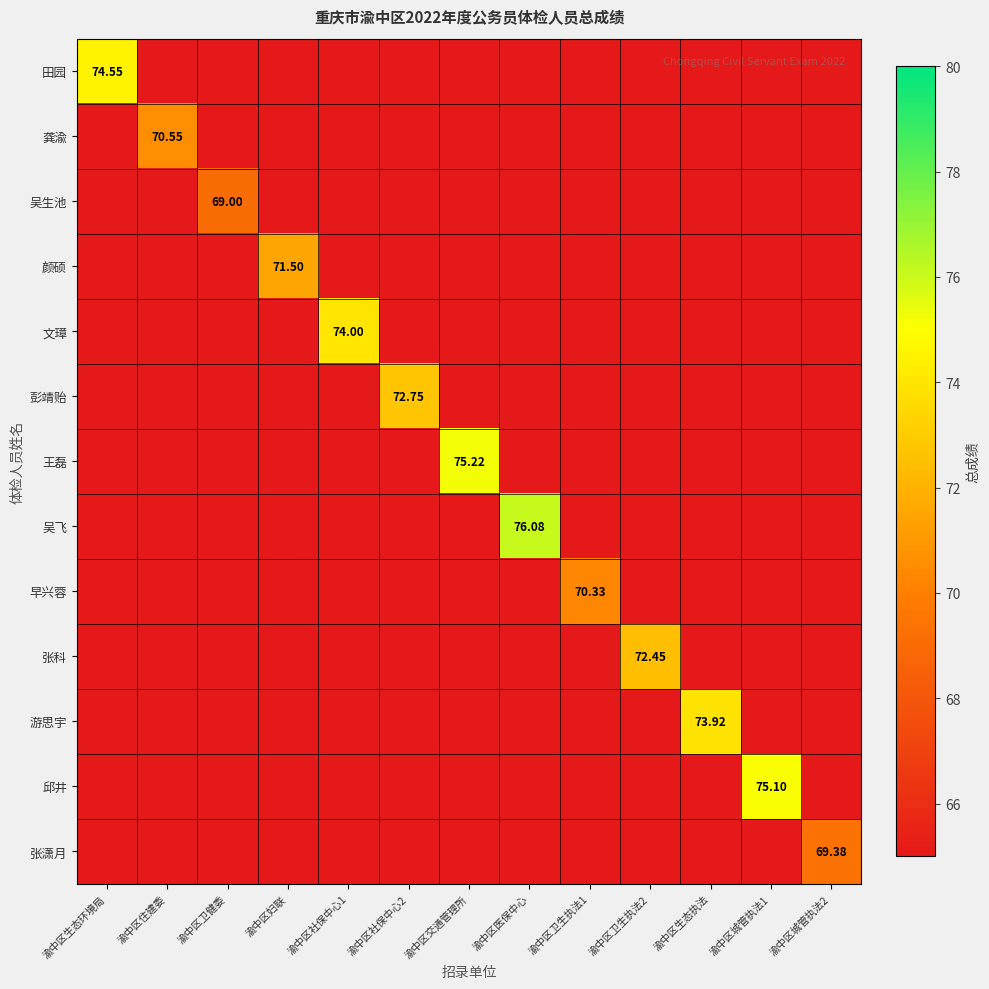

Between 渝中区生态执法 and 渝中区城管执法2, which series saw the biggest shift?

游思宇